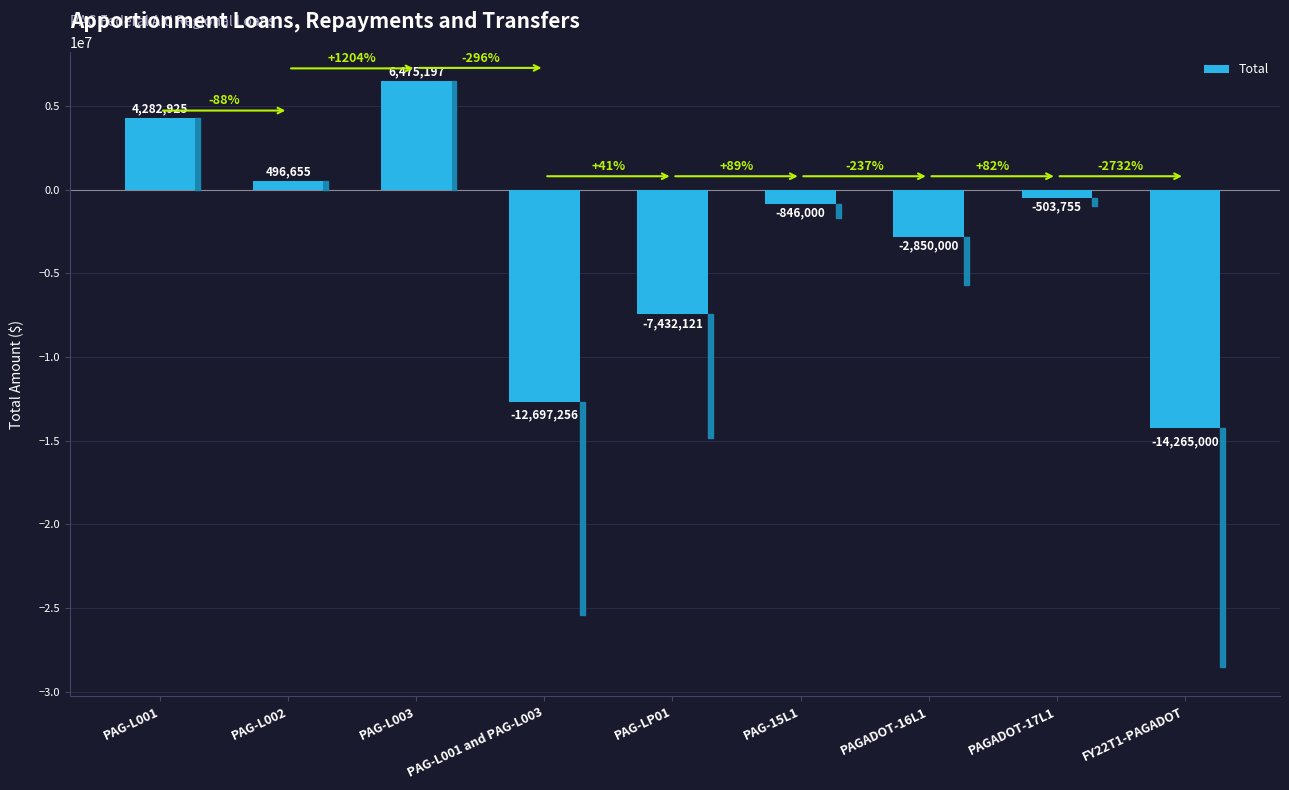

How many data points does each series have?

9